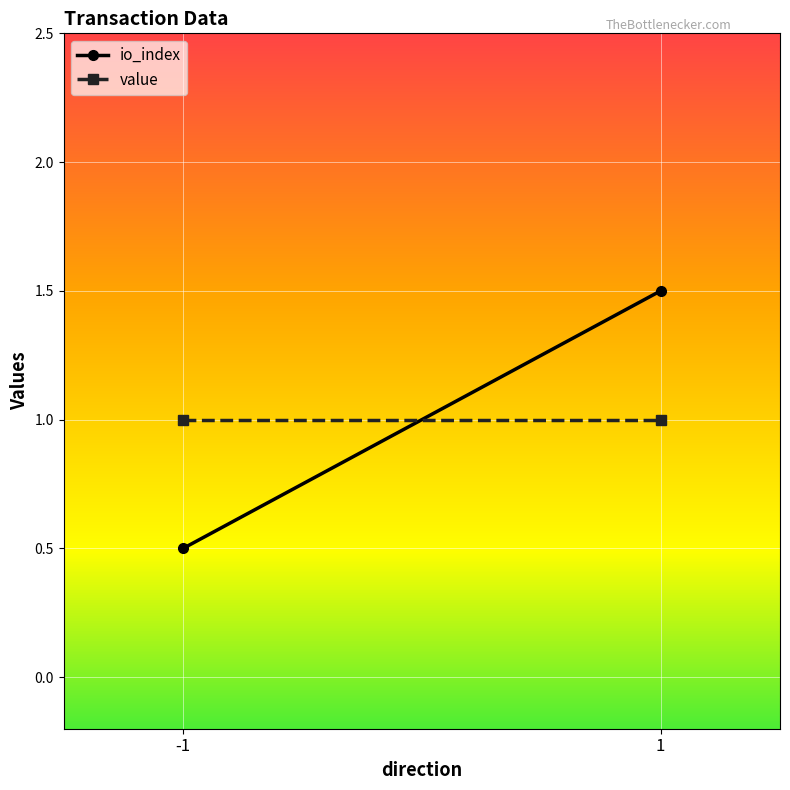

List the series in order of their overall mean, highest first.

value, io_index